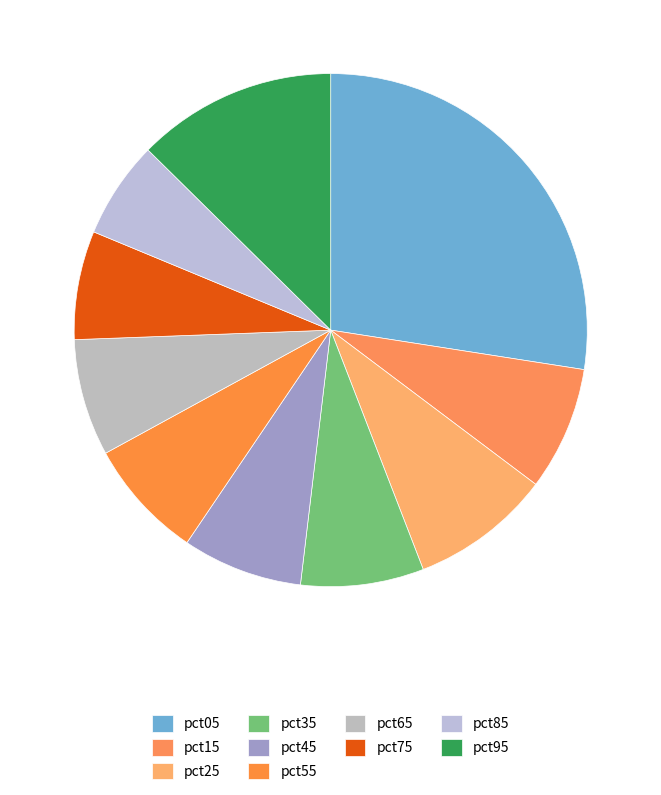

To the nearest percent, what is the average slice percentage?

10%